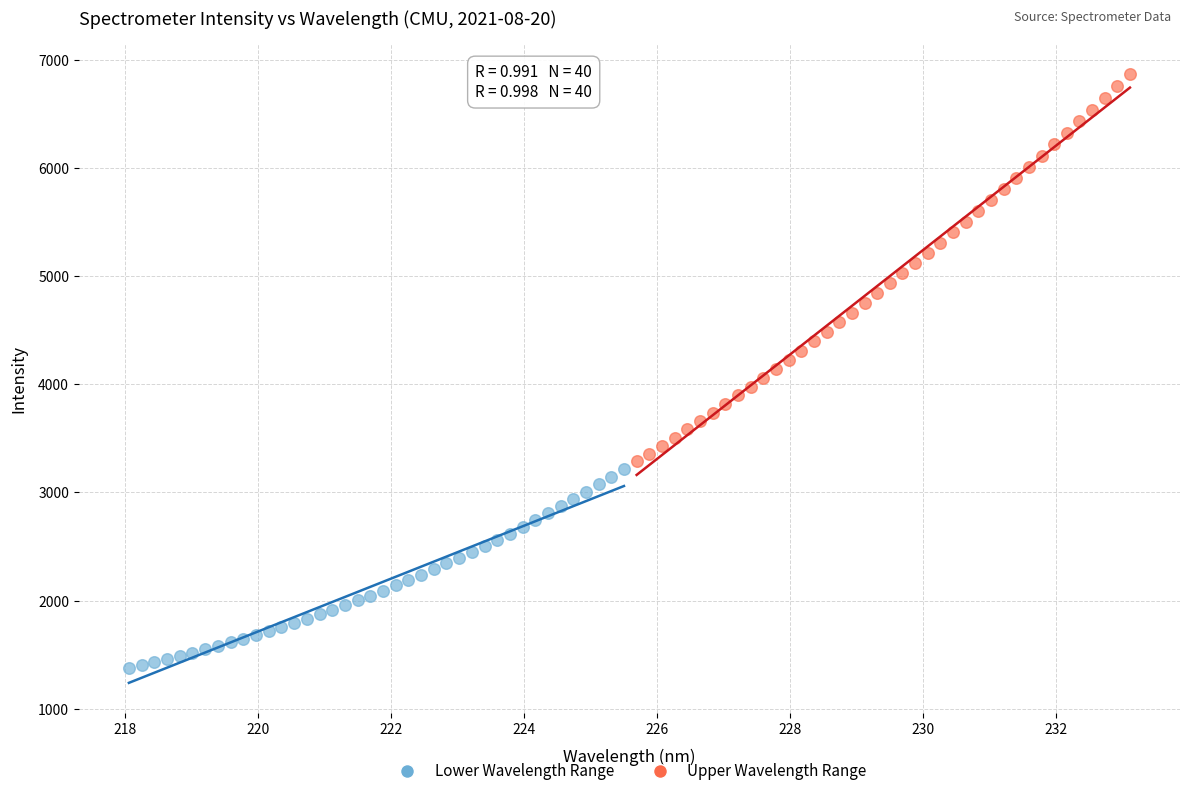

Which series has the widest spread of Y values?

Upper Wavelength Range